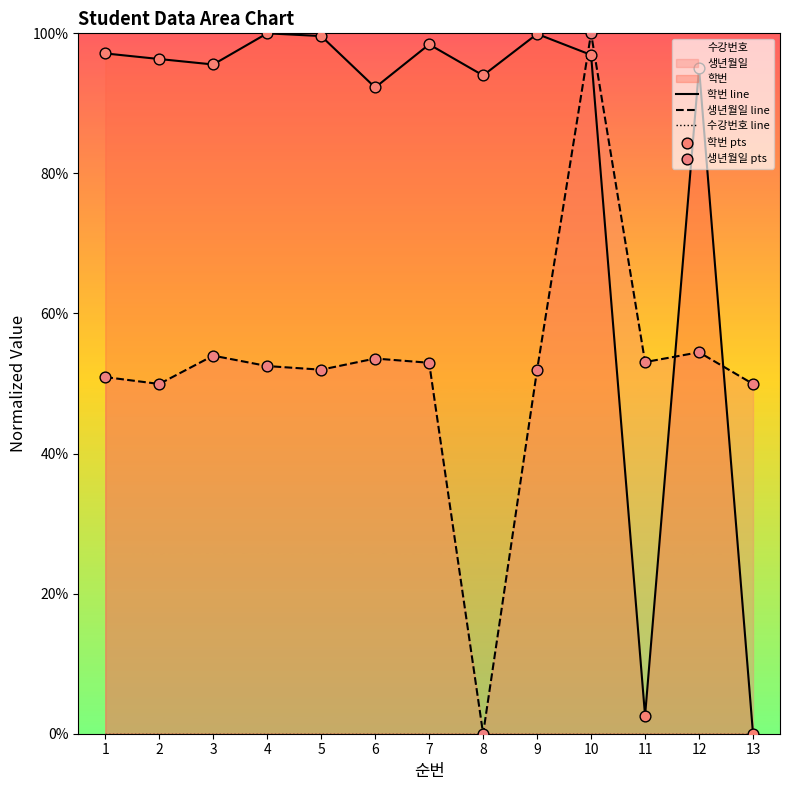

Which series contains the highest Y value?

학번 line